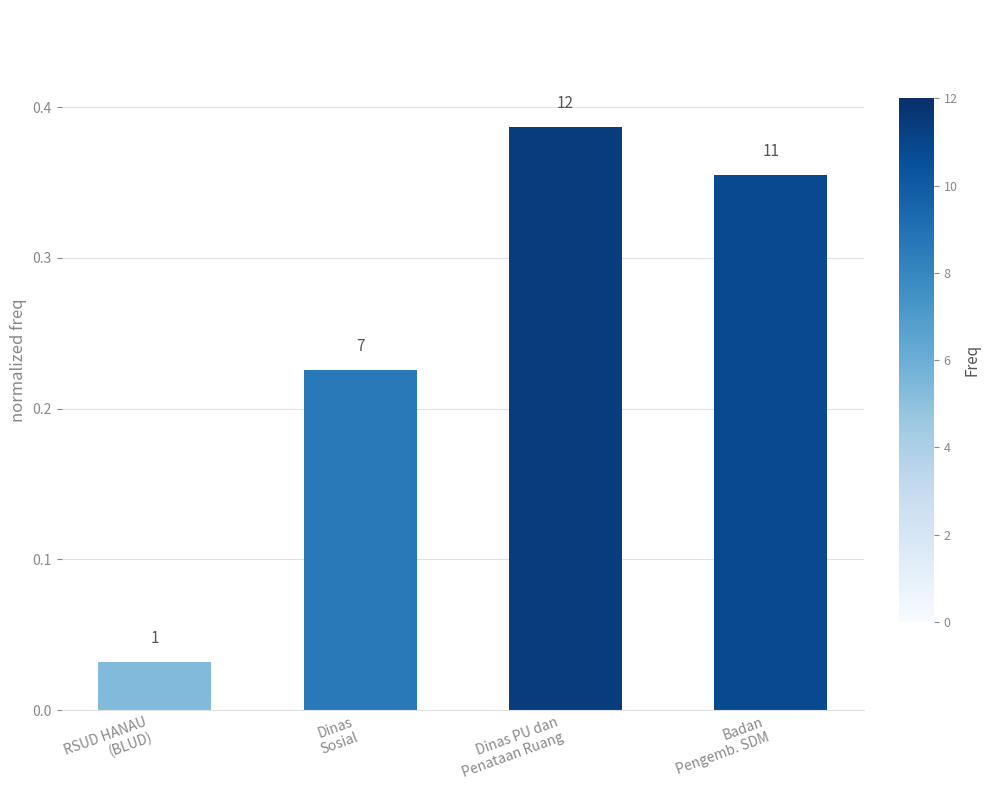

How many bars are there in total?

4